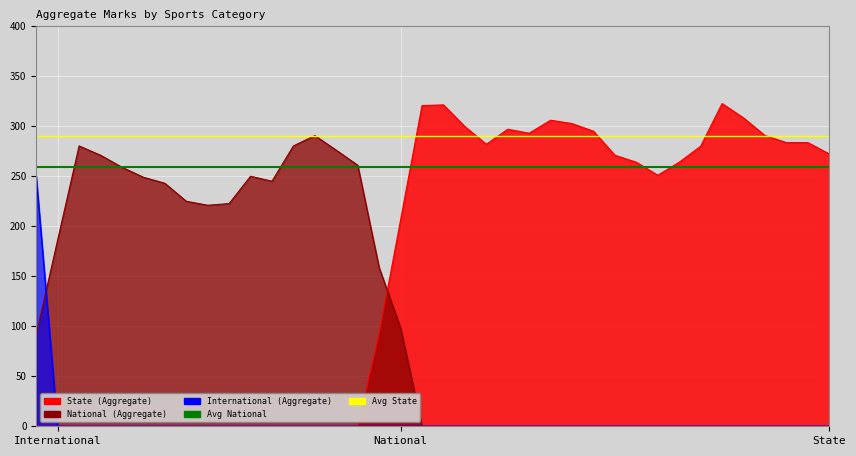

At how many categories does at least one series exceed 264?

38